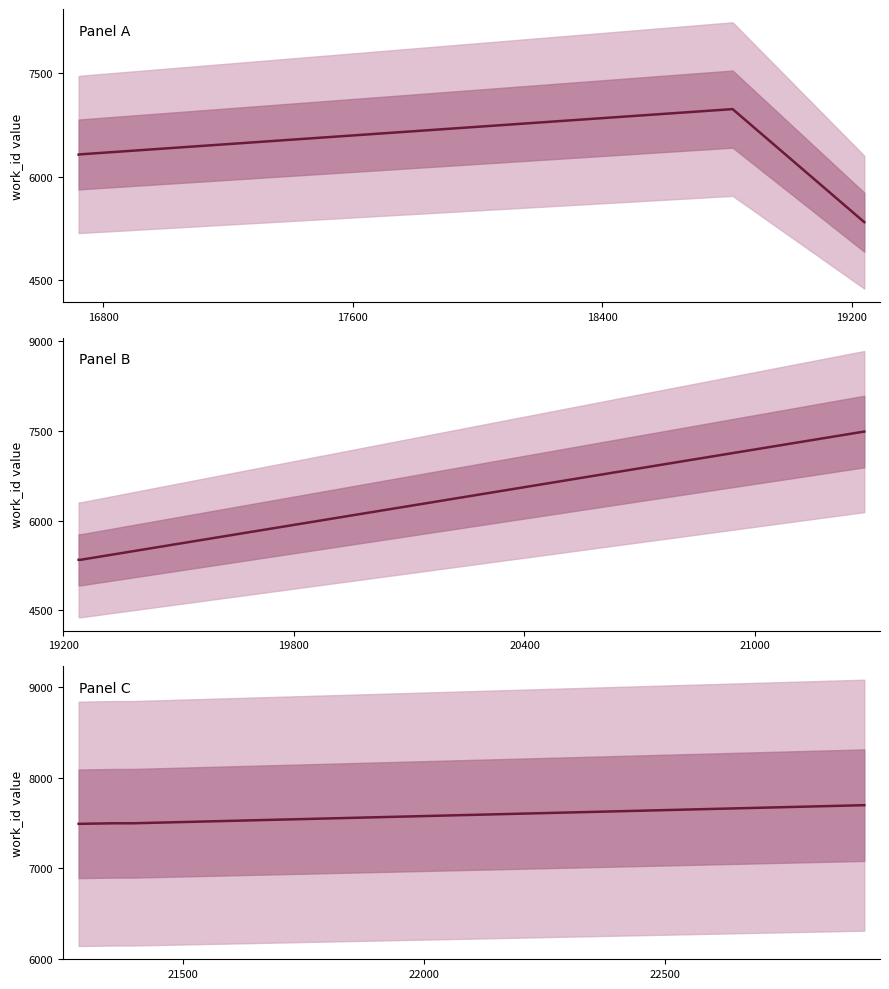

What is the difference between the maximum and minimum values in the Panel B series?

2147